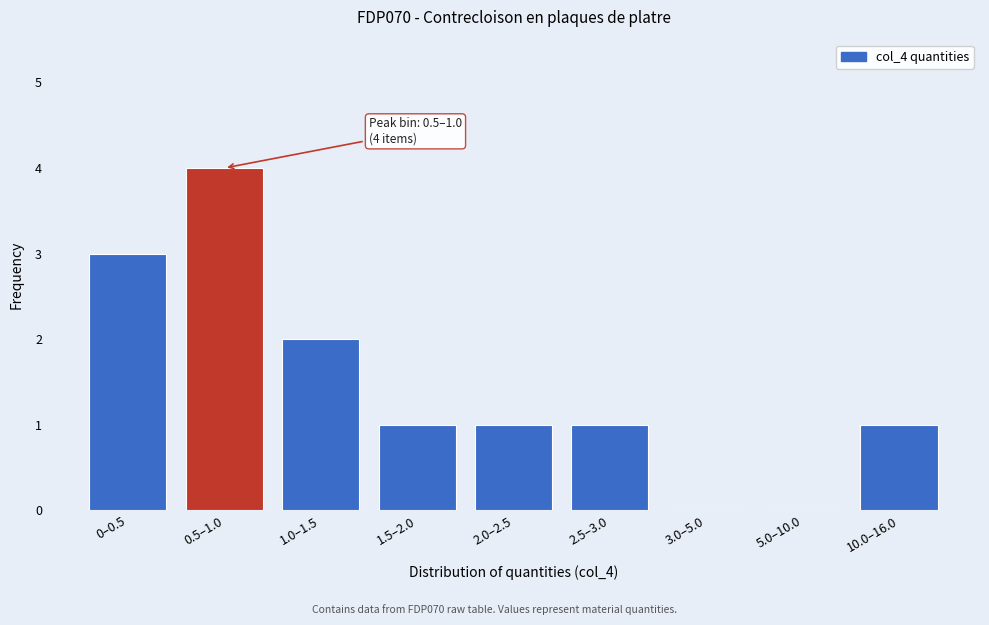

Reading right to left, transcribe all the data shown in this chart.

10.0–16.0=1	5.0–10.0=0	3.0–5.0=0	2.5–3.0=1	2.0–2.5=1	1.5–2.0=1	1.0–1.5=2	0.5–1.0=4	0–0.5=3